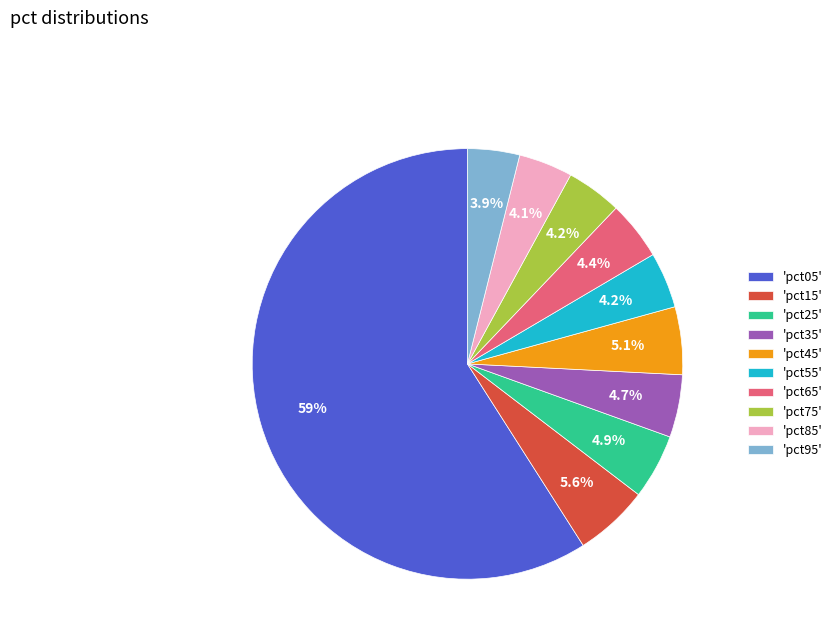

How much of the chart is everything except 'pct45'?

94.9%